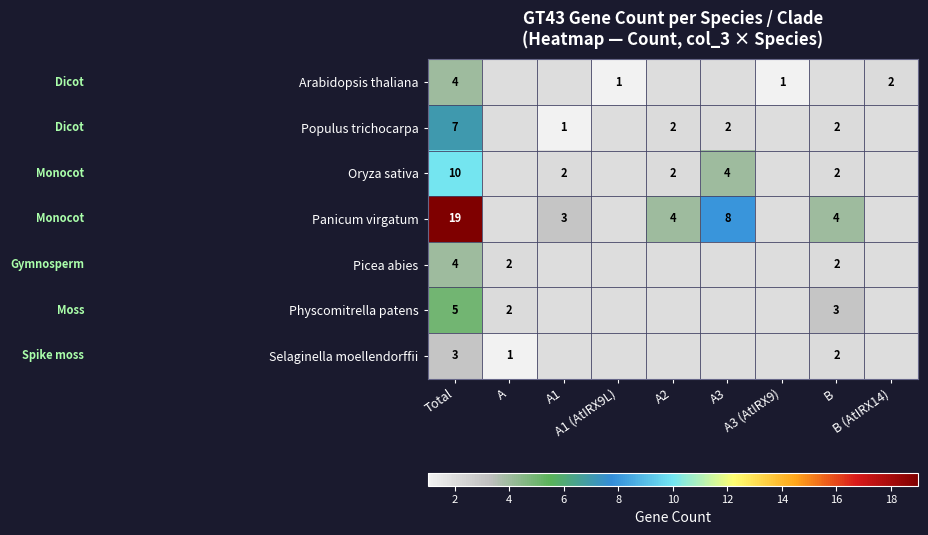

Rank the series by their maximum value, from lowest to highest.

Selaginella moellendorffii, Arabidopsis thaliana, Picea abies, Physcomitrella patens, Populus trichocarpa, Oryza sativa, Panicum virgatum